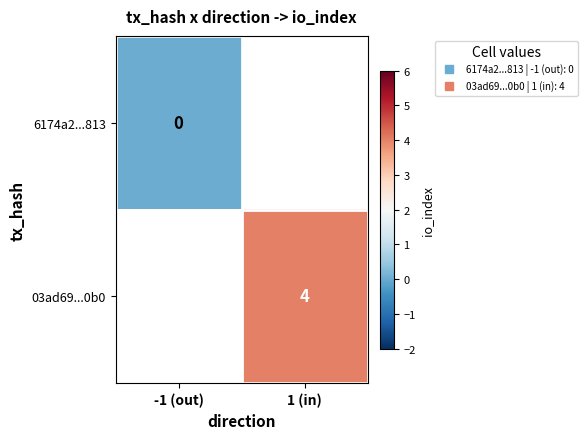

Is the value of 6174a2...813 at -1 (out) greater than the value of 03ad69...0b0 at -1 (out)?

No